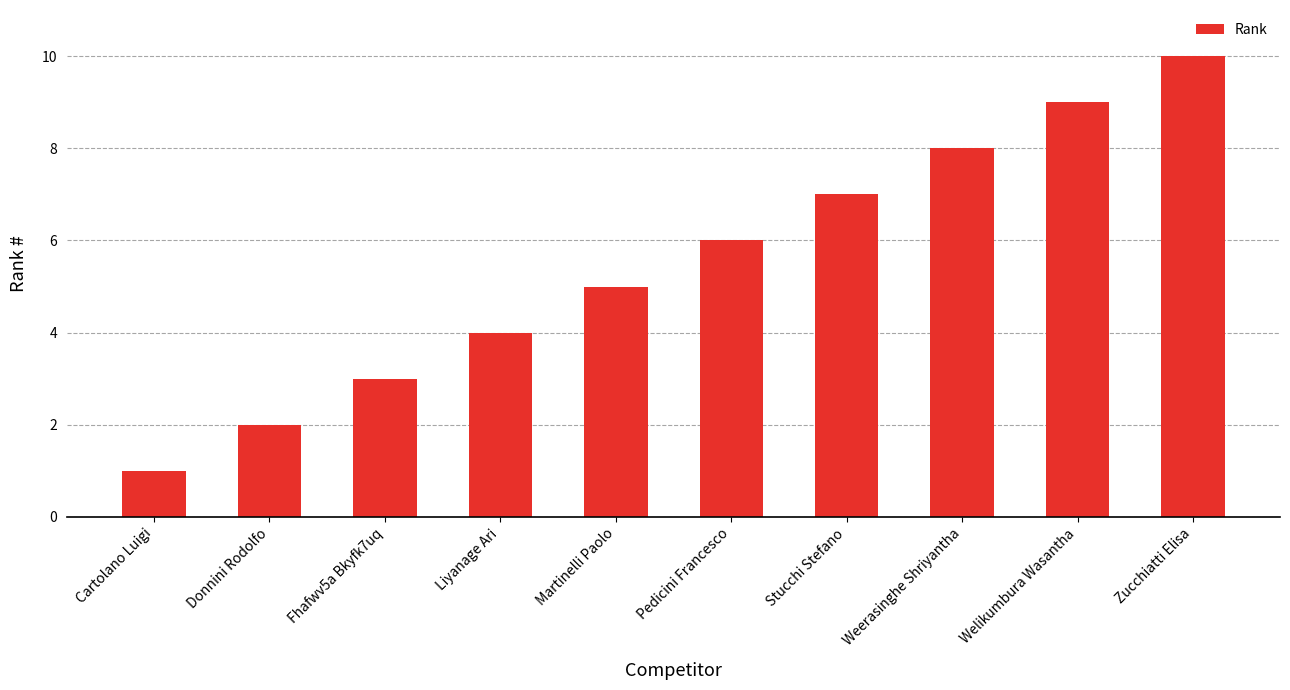

Which label corresponds to the largest value in the chart?

Zucchiatti Elisa